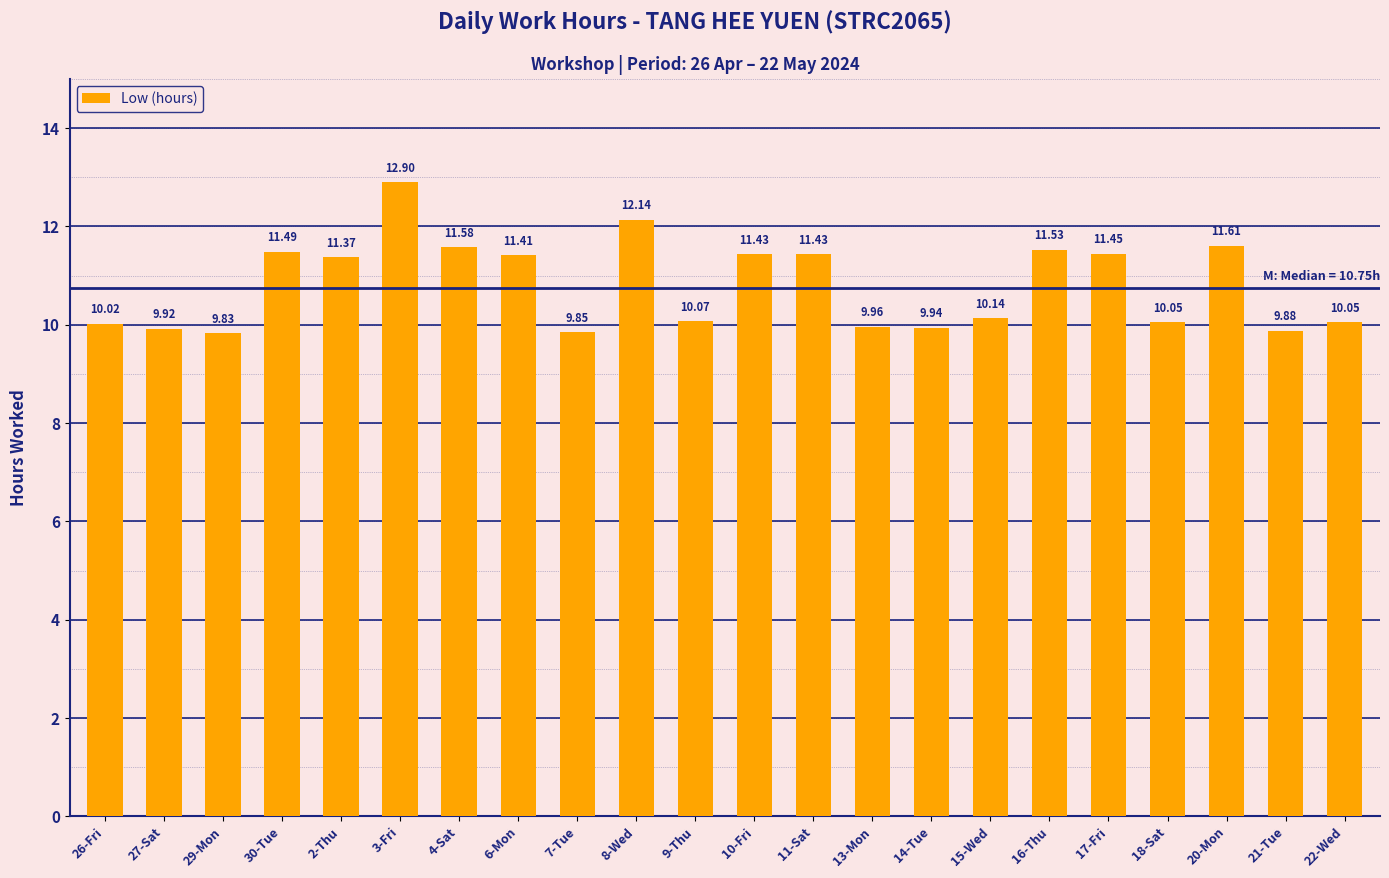

What is the label of the 17th bar from the right?

3-Fri